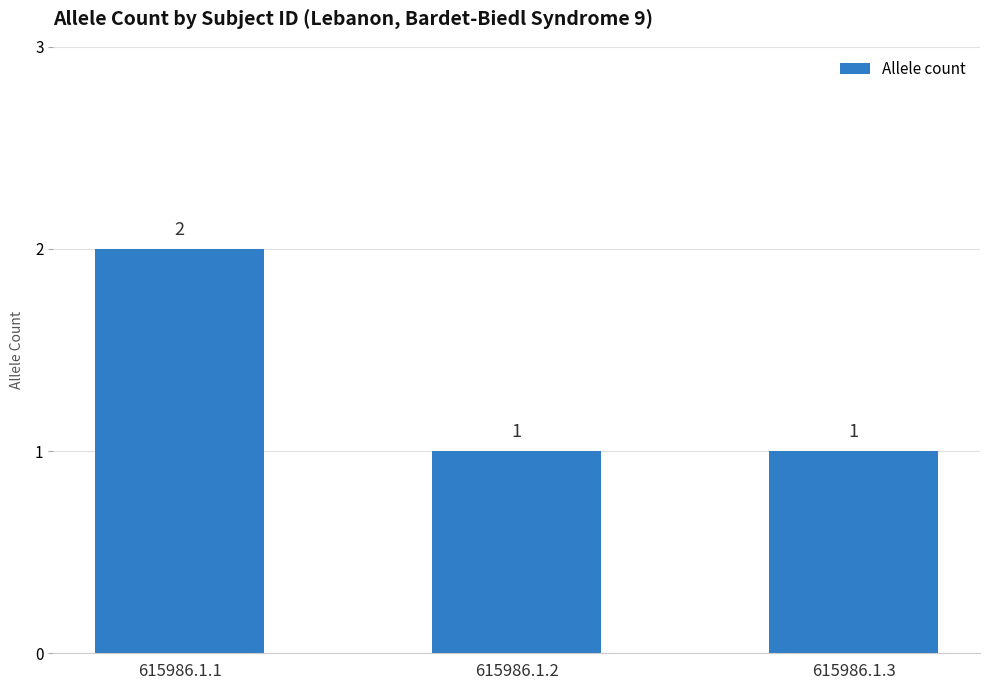

Reading right to left, list all the values displayed in this chart.

615986.1.3=1	615986.1.2=1	615986.1.1=2